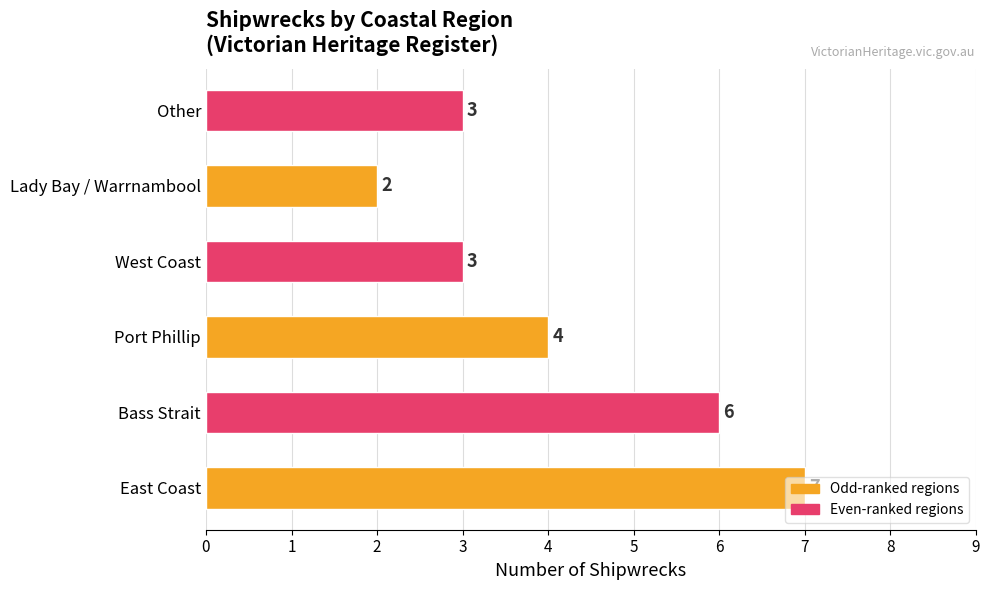

What is the difference between the maximum and minimum values?

5